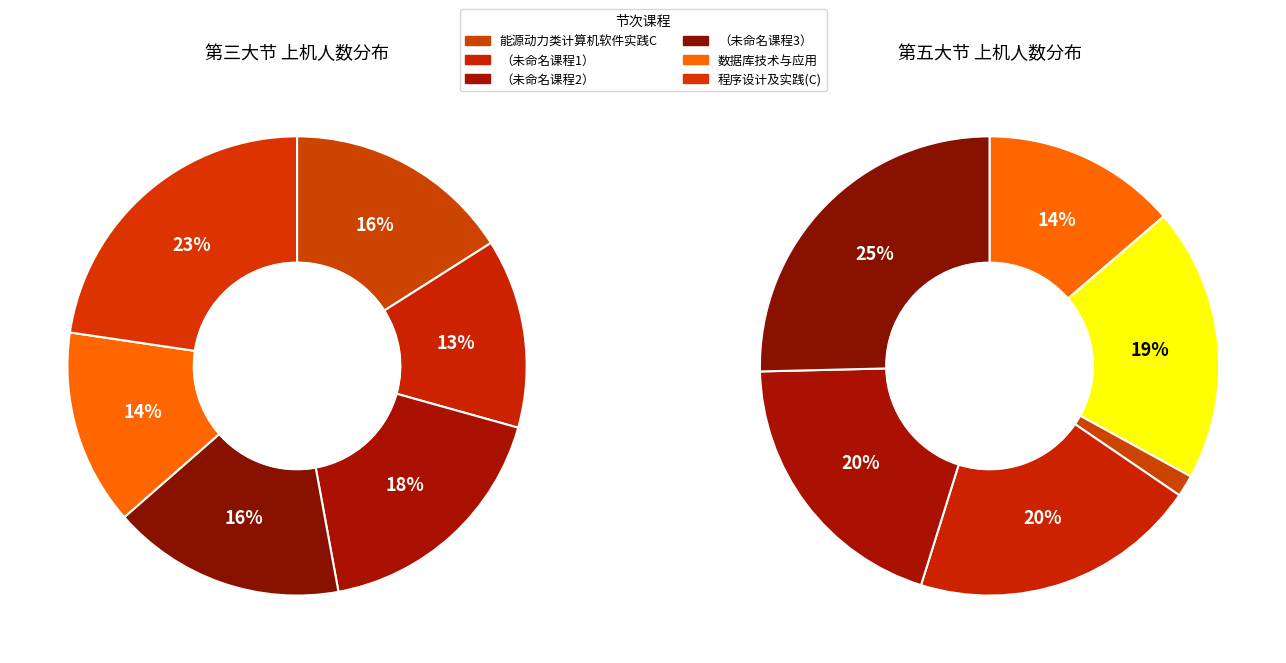

Does 3 represent more than half of the total?

No